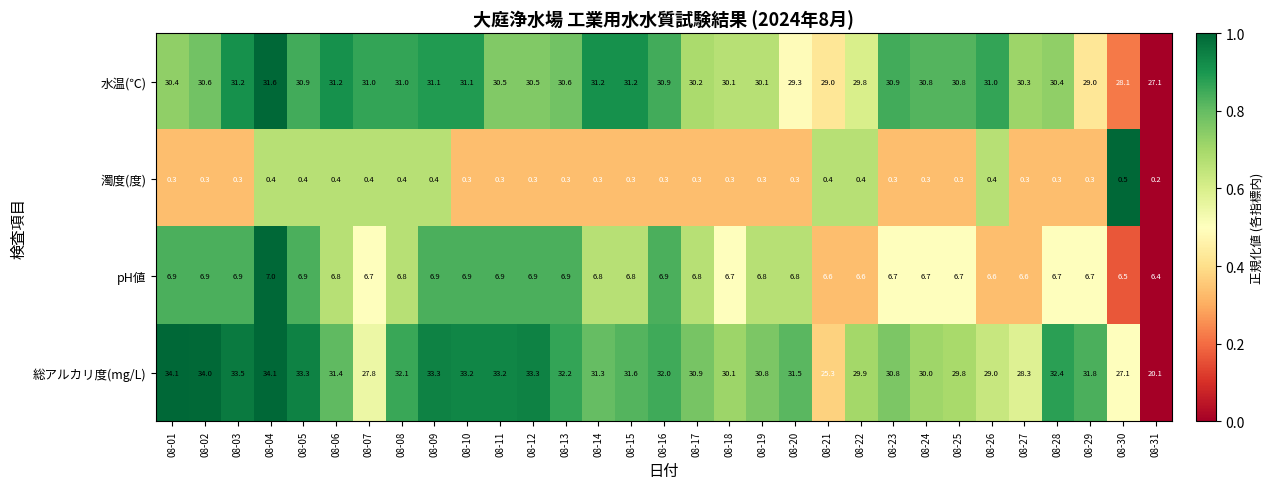

What is the total value across all series at 08-10?

71.5